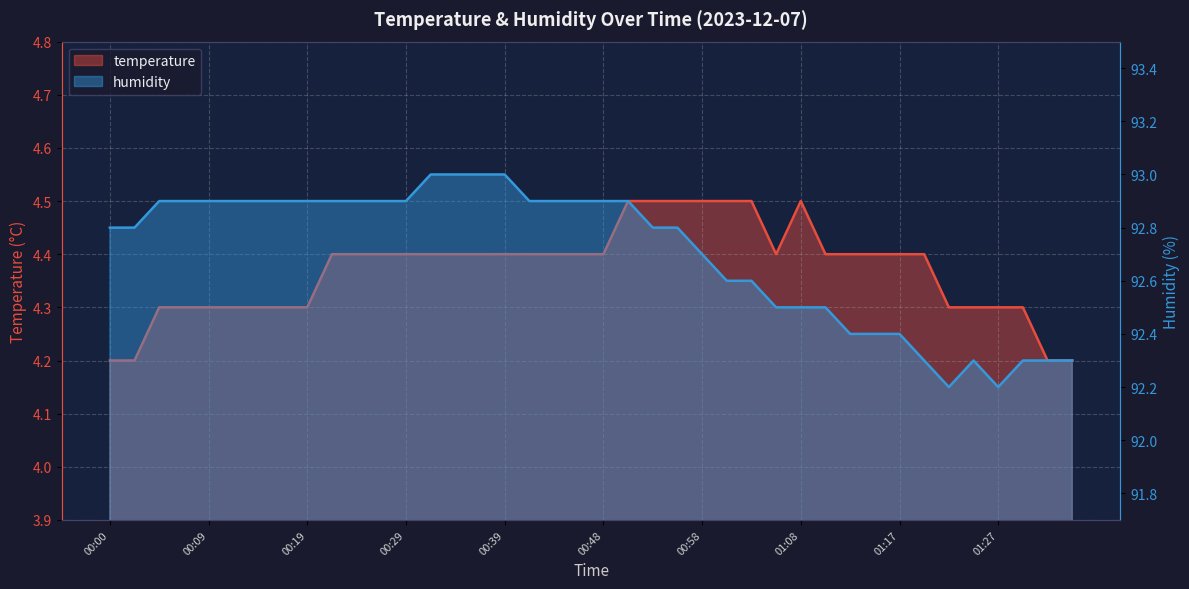

What is the total value across all series at 00:04?

97.2